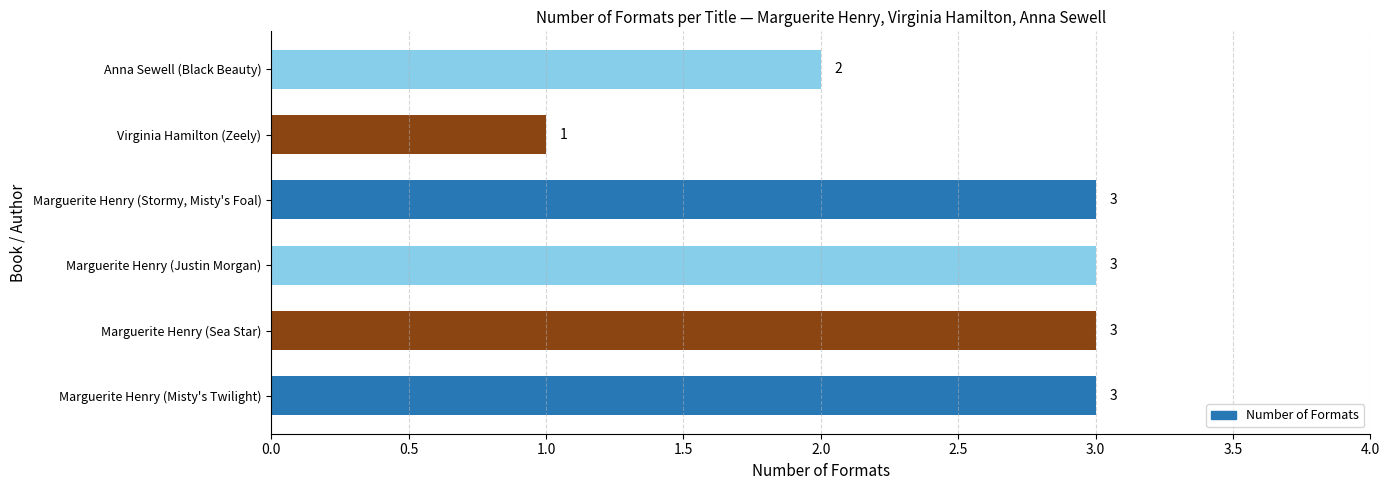

What is the maximum value shown in the chart?

3